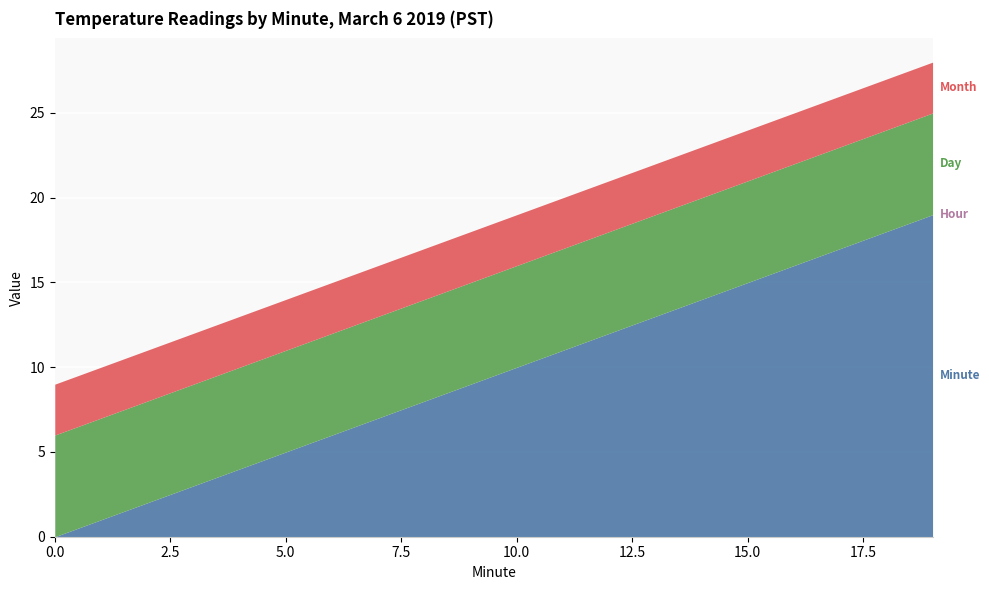

At which label is Value closest to -2?

16